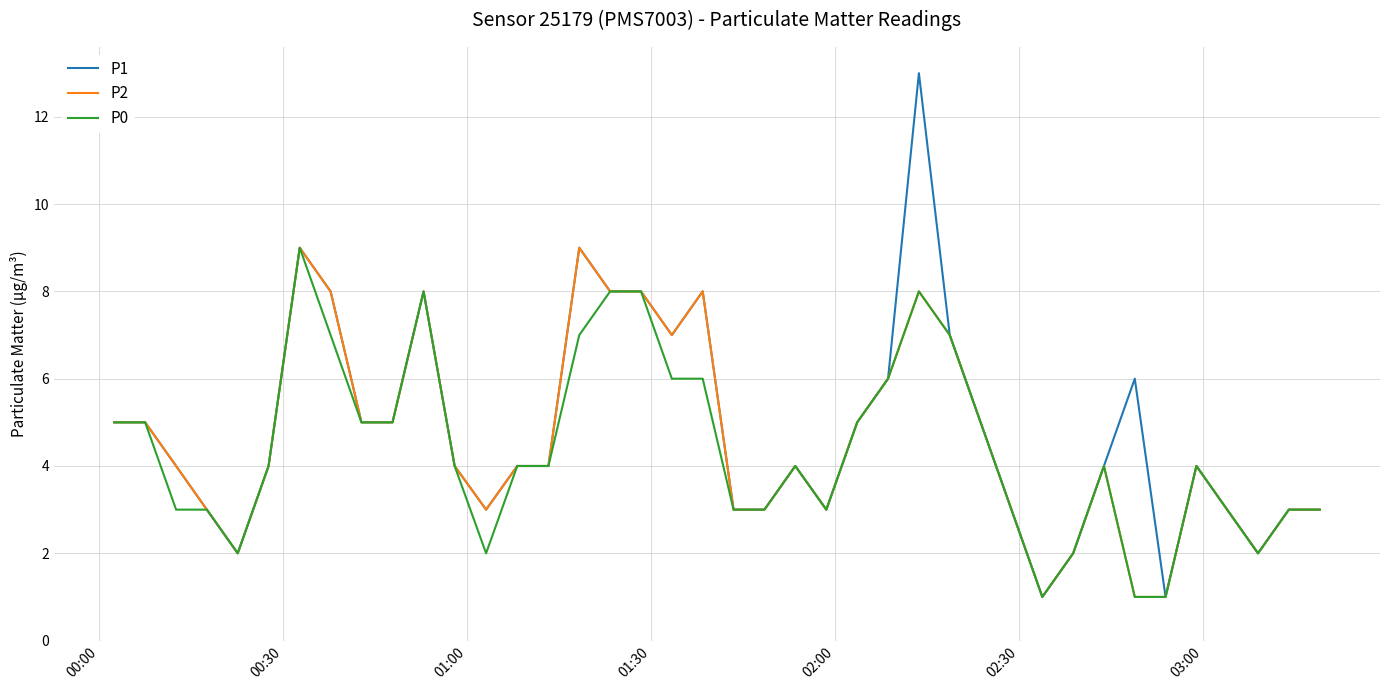

What is the greatest value displayed?

13